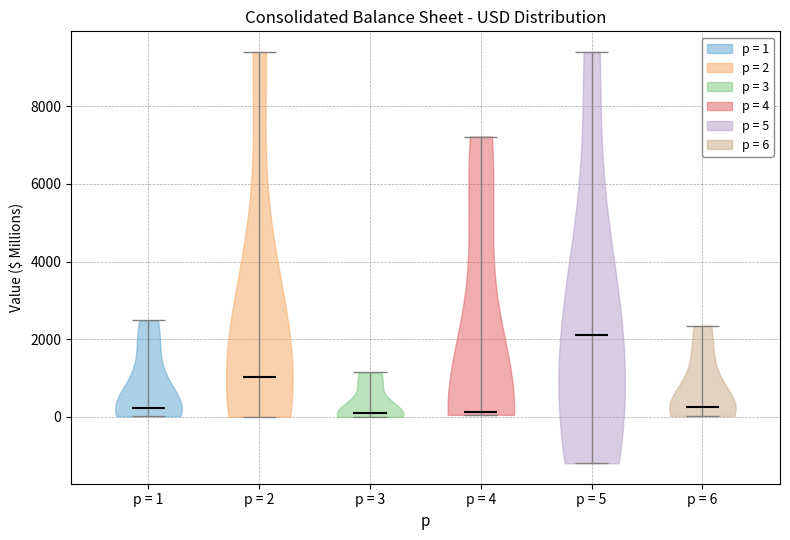

What is the lowest point the violin for p = 5 reaches on the y-axis? The values are not printed on the chart, so give them approximately, as read against the axis.

-1200